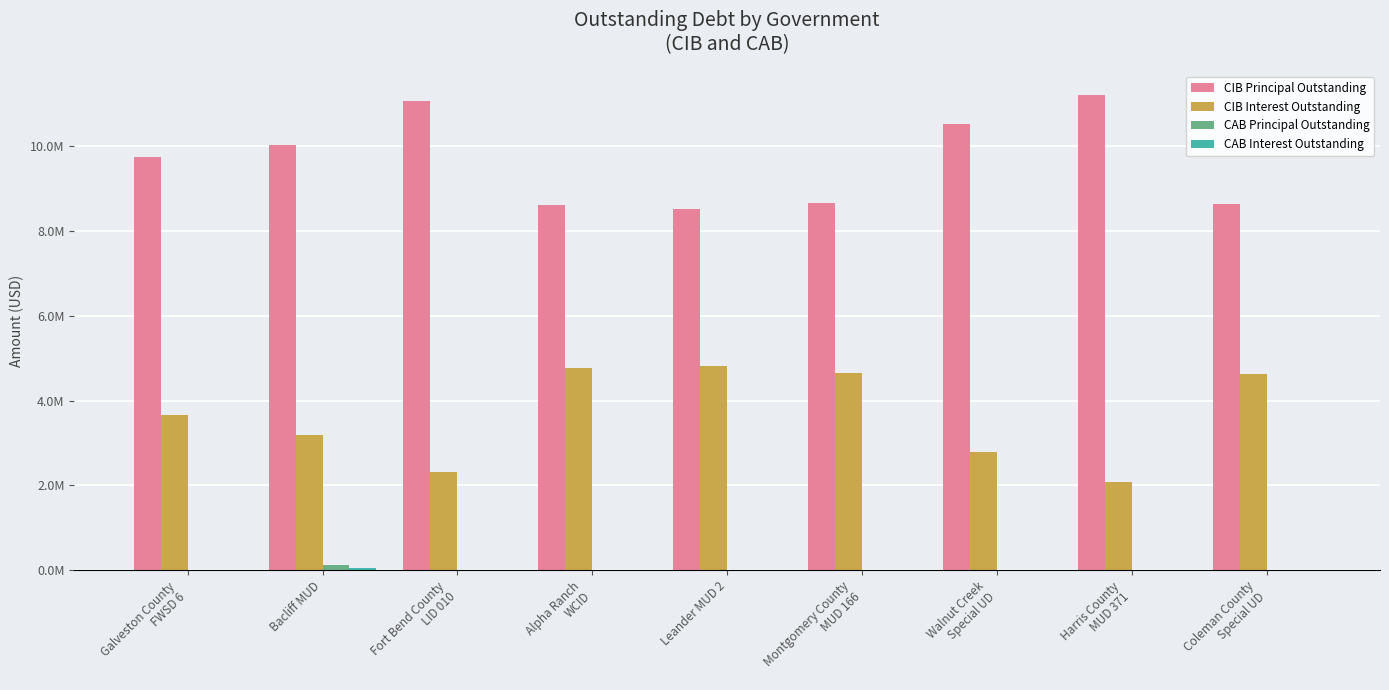

Between Galveston County
FWSD 6 and Alpha Ranch
WCID, which series saw the biggest shift?

CIB Principal Outstanding